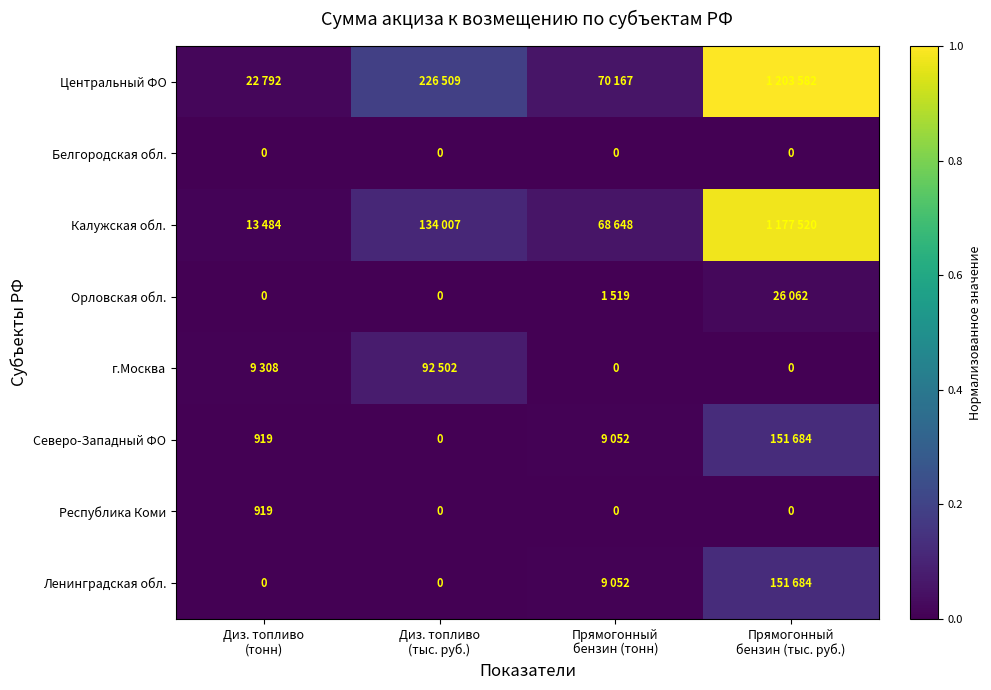

Which has a higher value, Диз. топливо
(тыс. руб.) or Прямогонный
бензин (тыс. руб.)?

Прямогонный
бензин (тыс. руб.)